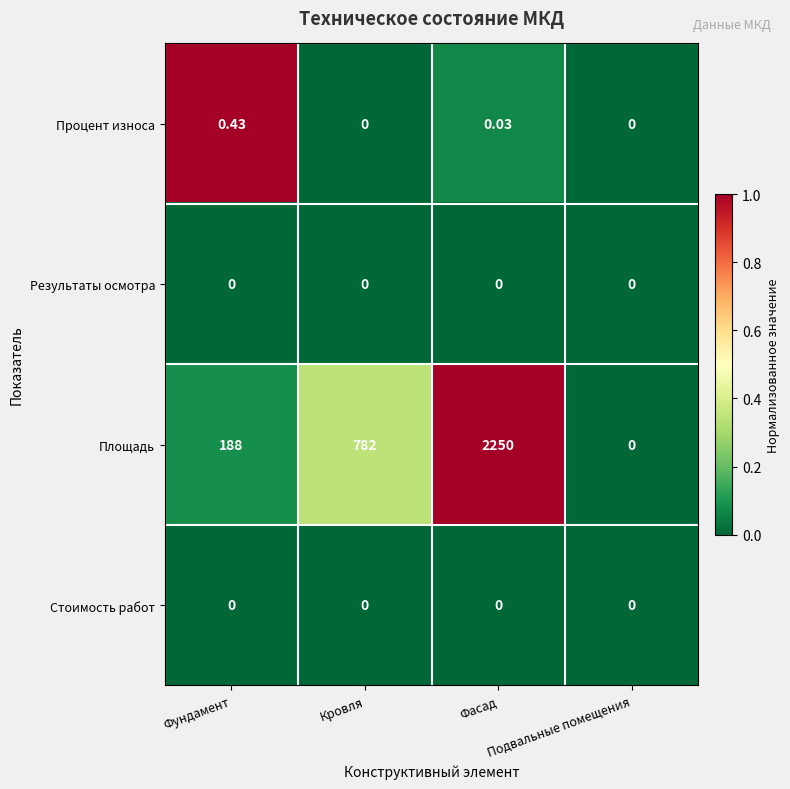

Which series has the largest total across all categories?

Площадь